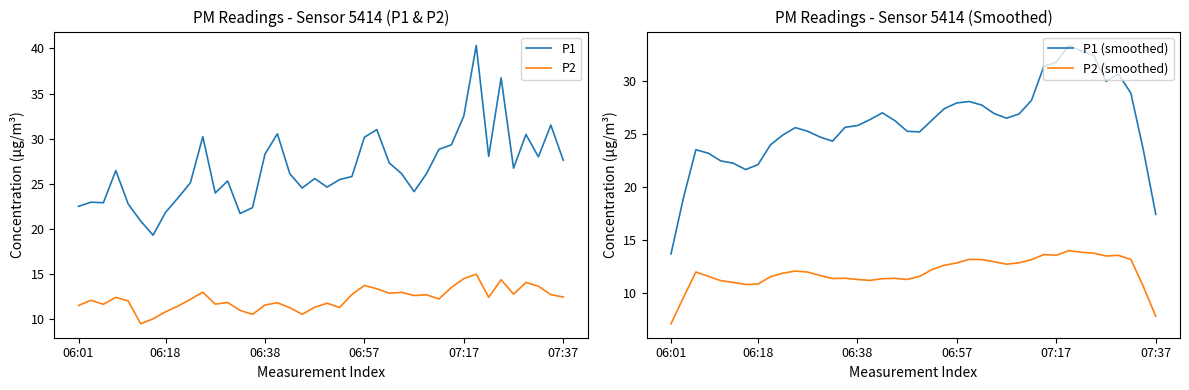

Reading left to right, list all the values displayed in this chart.

P1: 22.5	23.0	22.9	26.5	22.8	20.9	19.3	21.9	23.4	25.1	30.2	24.0	25.3	21.7	22.4	28.3	30.6	26.1	24.6	25.6	24.6	25.5	25.8	30.2	31.0	27.3	26.1	24.1	26.1	28.8	29.3	32.5	40.3	28.1	36.8	26.8	30.5	28.0	31.5	27.6
P2: 11.6	12.1	11.7	12.4	12.1	9.5	10.1	10.8	11.5	12.2	13.0	11.7	11.9	11.0	10.6	11.6	11.8	11.3	10.6	11.3	11.8	11.3	12.8	13.8	13.4	12.9	13.0	12.7	12.7	12.3	13.6	14.5	15.0	12.4	14.4	12.8	14.1	13.7	12.8	12.5
P1 (smoothed): 13.7	19.0	23.5	23.2	22.5	22.3	21.7	22.1	24.0	24.9	25.6	25.3	24.7	24.3	25.7	25.8	26.4	27.0	26.3	25.3	25.2	26.3	27.4	28.0	28.1	27.8	27.0	26.5	26.9	28.2	31.4	31.8	33.4	32.9	32.5	30.0	30.7	28.9	23.5	17.4
P2 (smoothed): 7.1	9.6	12.0	11.6	11.2	11.0	10.8	10.8	11.5	11.9	12.1	12.0	11.6	11.4	11.4	11.3	11.2	11.3	11.4	11.3	11.6	12.2	12.6	12.8	13.2	13.1	12.9	12.7	12.8	13.1	13.6	13.6	14.0	13.8	13.8	13.5	13.5	13.2	10.6	7.8